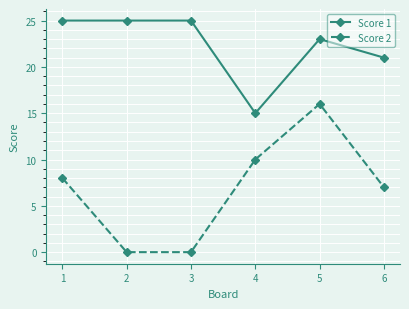

What is the minimum value for Score 1?

15